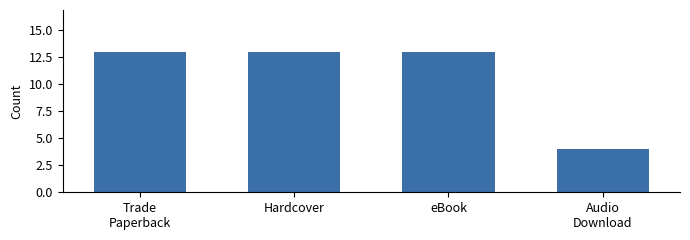

Does the chart contain stacked bars?

No